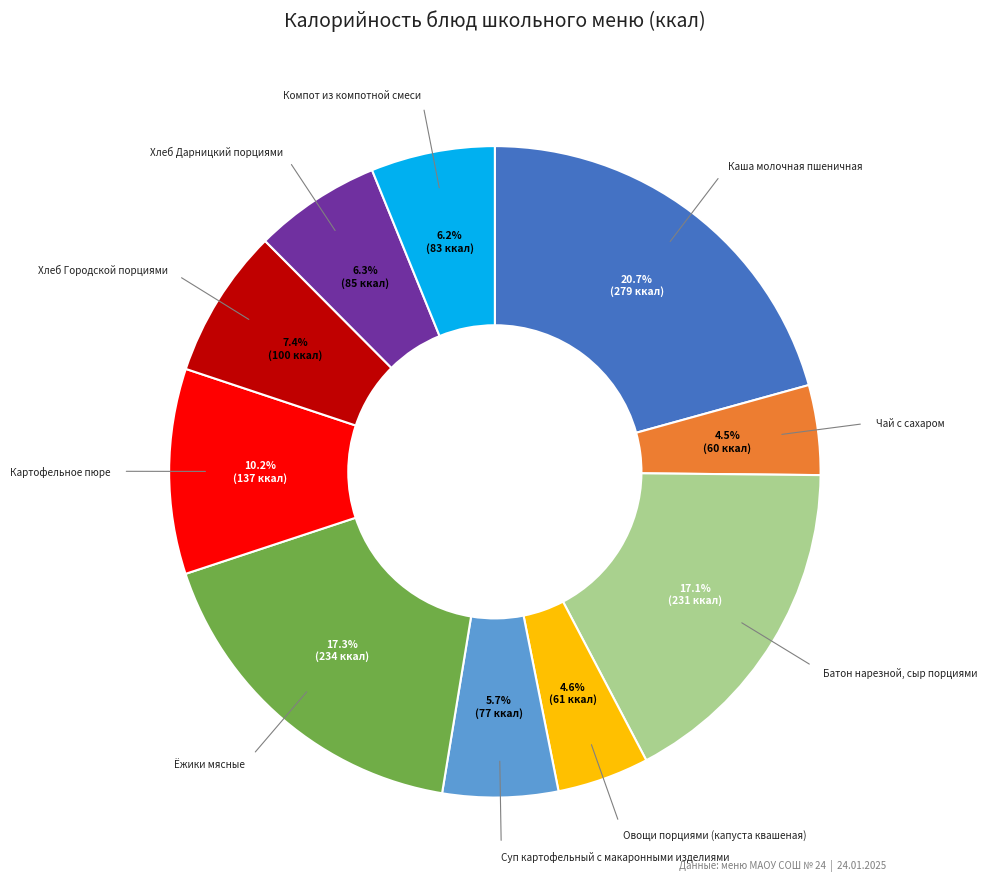

Which slice is the largest?

Каша молочная пшеничная